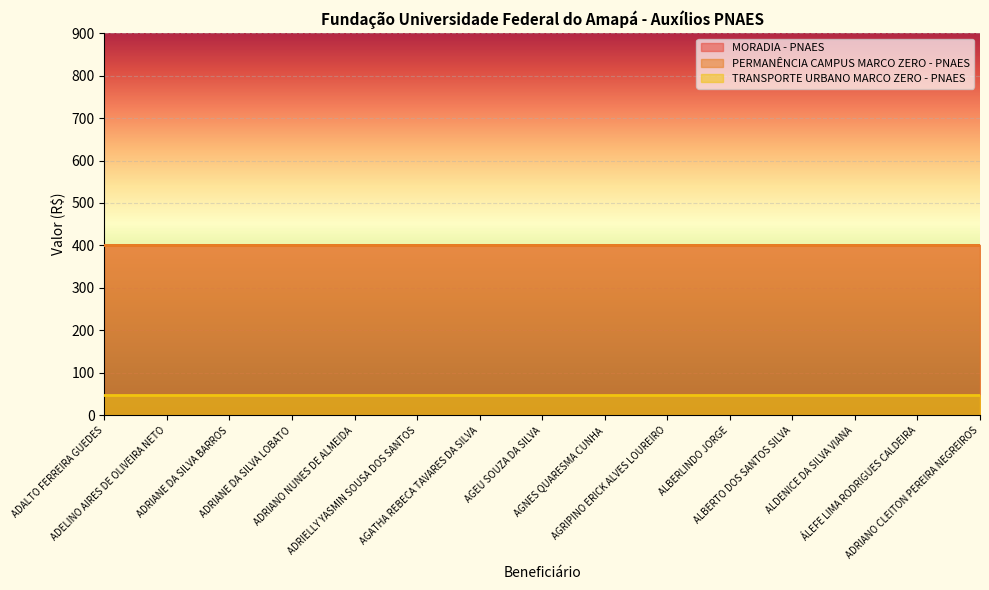

What are all the series names shown in the legend?

MORADIA - PNAES, PERMANÊNCIA CAMPUS MARCO ZERO - PNAES, TRANSPORTE URBANO MARCO ZERO - PNAES